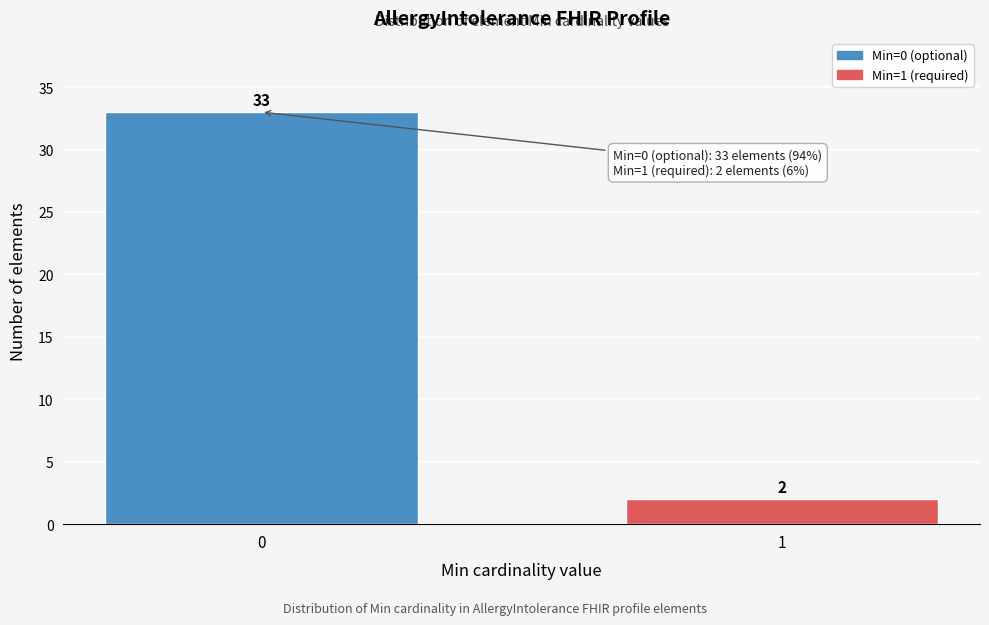

Reading left to right, extract all data points from this chart.

33	2